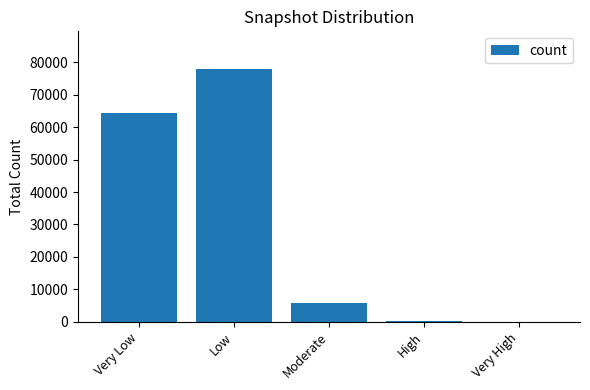

What is the approximate value at Low?

77916